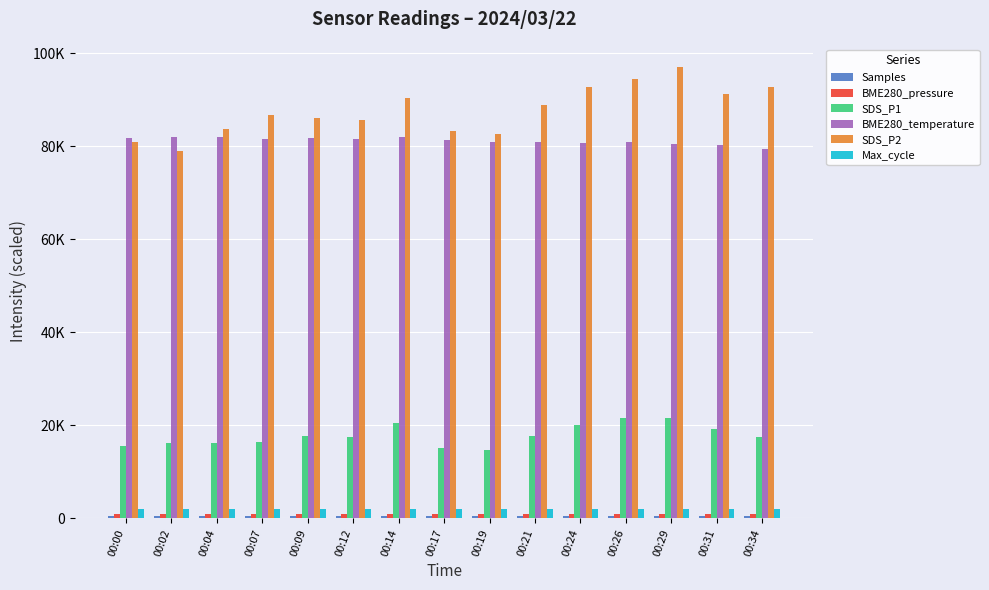

Reading left to right, what are all the values shown in this chart?

Samples: 00:00=497.4	00:02=497.5	00:04=497.5	00:07=497.5	00:09=497.5	00:12=497.5	00:14=497.5	00:17=497.5	00:19=497.5	00:21=497.5	00:24=497.5	00:26=497.6	00:29=497.7	00:31=497.7	00:34=497.8
BME280_pressure: 00:00=988.9	00:02=988.9	00:04=988.9	00:07=988.8	00:09=988.8	00:12=988.7	00:14=988.7	00:17=988.6	00:19=988.7	00:21=988.6	00:24=988.6	00:26=988.6	00:29=988.6	00:31=988.5	00:34=988.5
SDS_P1: 00:00=15470.0	00:02=16200.0	00:04=16100.0	00:07=16470.0	00:09=17730.0	00:12=17370.0	00:14=20400.0	00:17=15000.0	00:19=14600.0	00:21=17570.0	00:24=20100.0	00:26=21530.0	00:29=21430.0	00:31=19200.0	00:34=17530.0
BME280_temperature: 00:00=81800.0	00:02=81900.0	00:04=81900.0	00:07=81600.0	00:09=81800.0	00:12=81500.0	00:14=81900.0	00:17=81400.0	00:19=80900.0	00:21=81000.0	00:24=80700.0	00:26=80800.0	00:29=80500.0	00:31=80200.0	00:34=79300.0
SDS_P2: 00:00=80800.0	00:02=78960.0	00:04=83760.0	00:07=86640.0	00:09=86160.0	00:12=85600.0	00:14=90400.0	00:17=83200.0	00:19=82640.0	00:21=88800.0	00:24=92800.0	00:26=94400.0	00:29=97040.0	00:31=91200.0	00:34=92800.0
Max_cycle: 00:00=2020.7	00:02=2021.2	00:04=2058.1	00:07=2021.3	00:09=2021.4	00:12=2058.5	00:14=2021.7	00:17=2022.1	00:19=2021.8	00:21=2024.3	00:24=2022.2	00:26=2021.9	00:29=2022.2	00:31=2022.2	00:34=2022.0